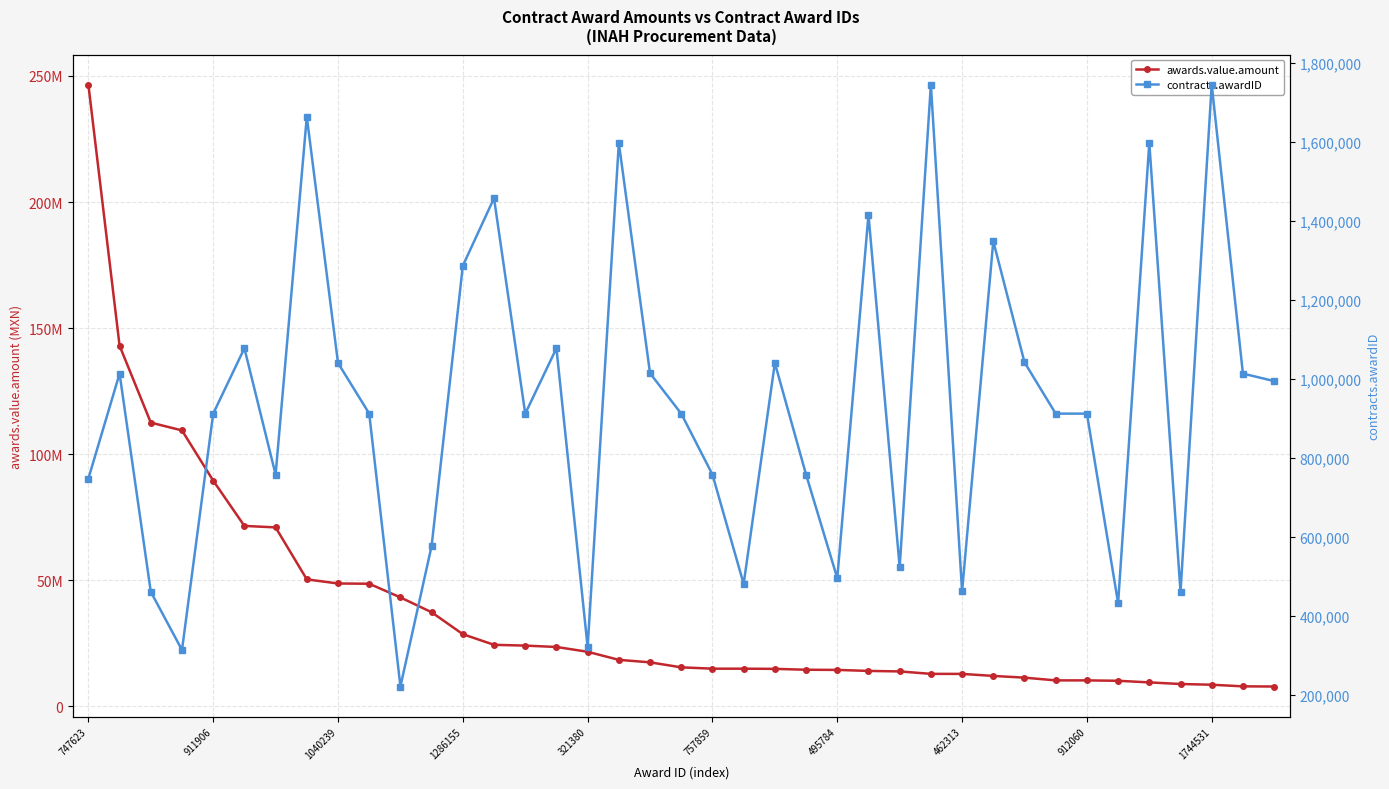

What are all the series names shown in the legend?

awards.value.amount, contracts.awardID